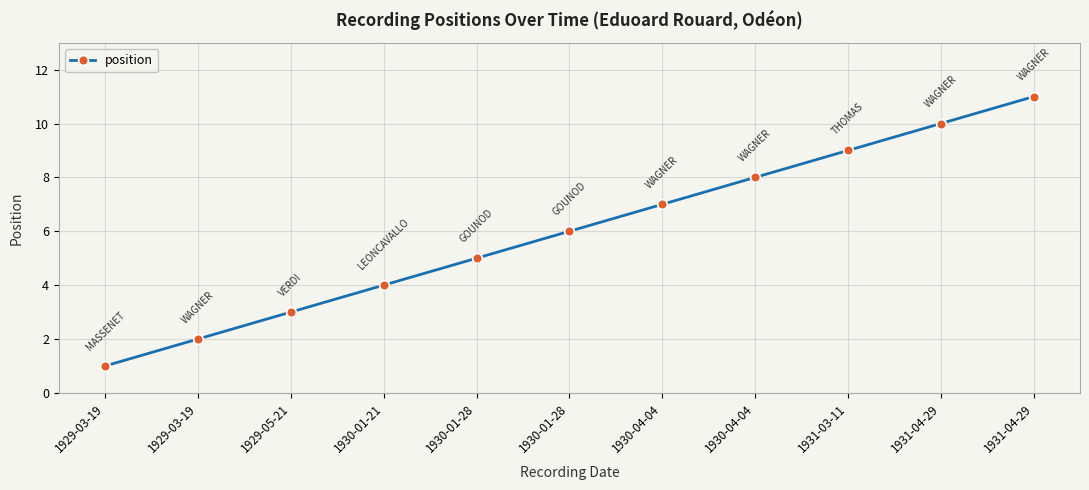

Reading right to left, list all the values displayed in this chart.

11	10	9	8	7	6	5	4	3	2	1